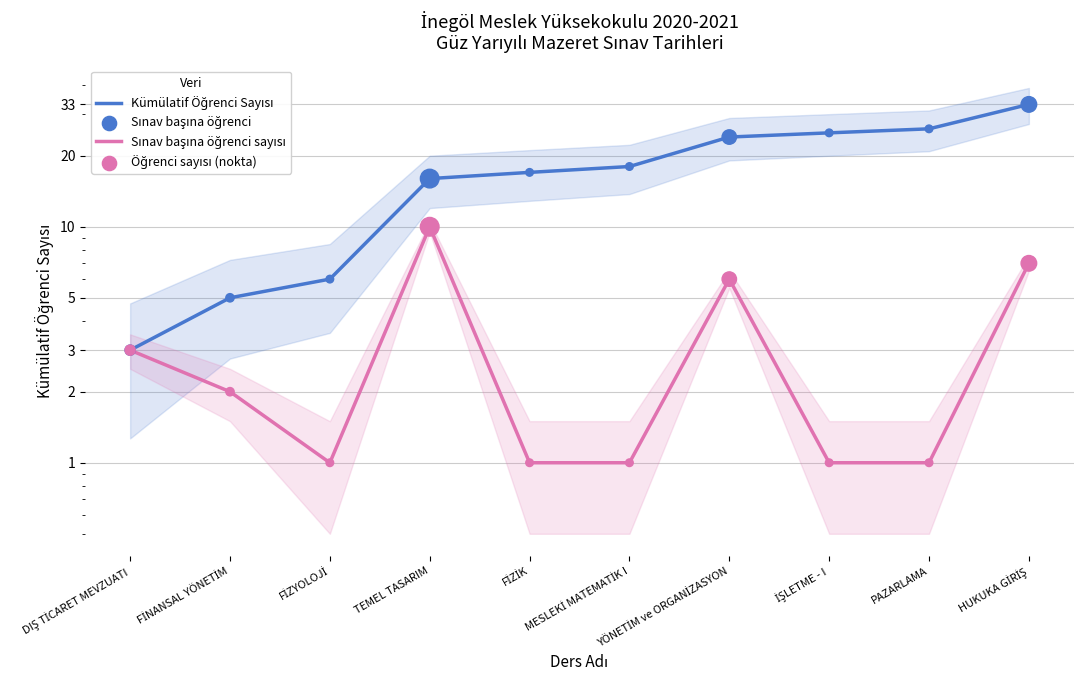

Which series has the largest total across all categories?

Kümülatif Öğrenci Sayısı